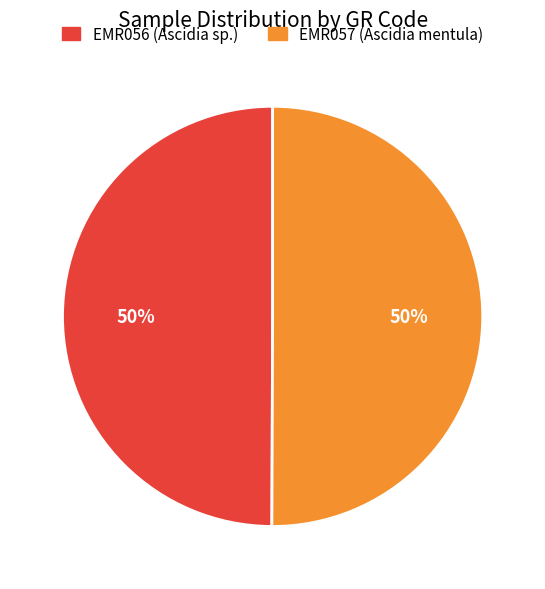

To the nearest percent, what percentage of the pie is EMR057 (Ascidia mentula)?

50%